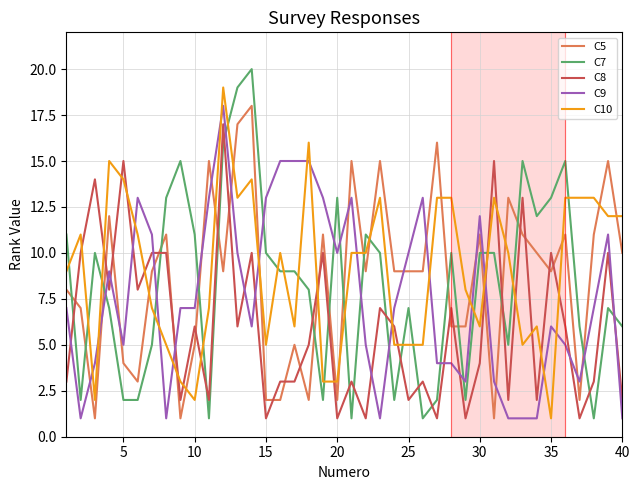

What is the maximum value shown in the chart?

20